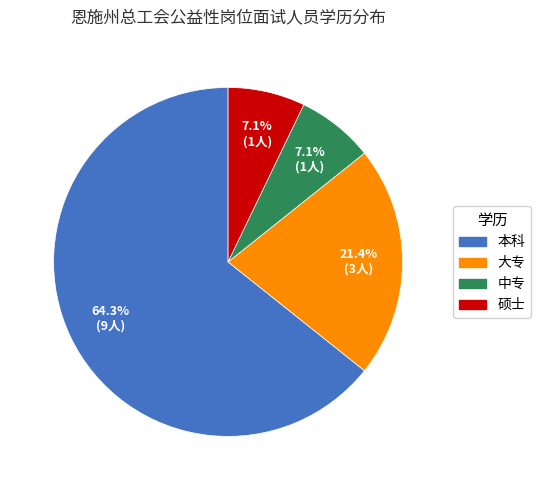

The 硕士 slice represents 14% of the pie. True or false?

False